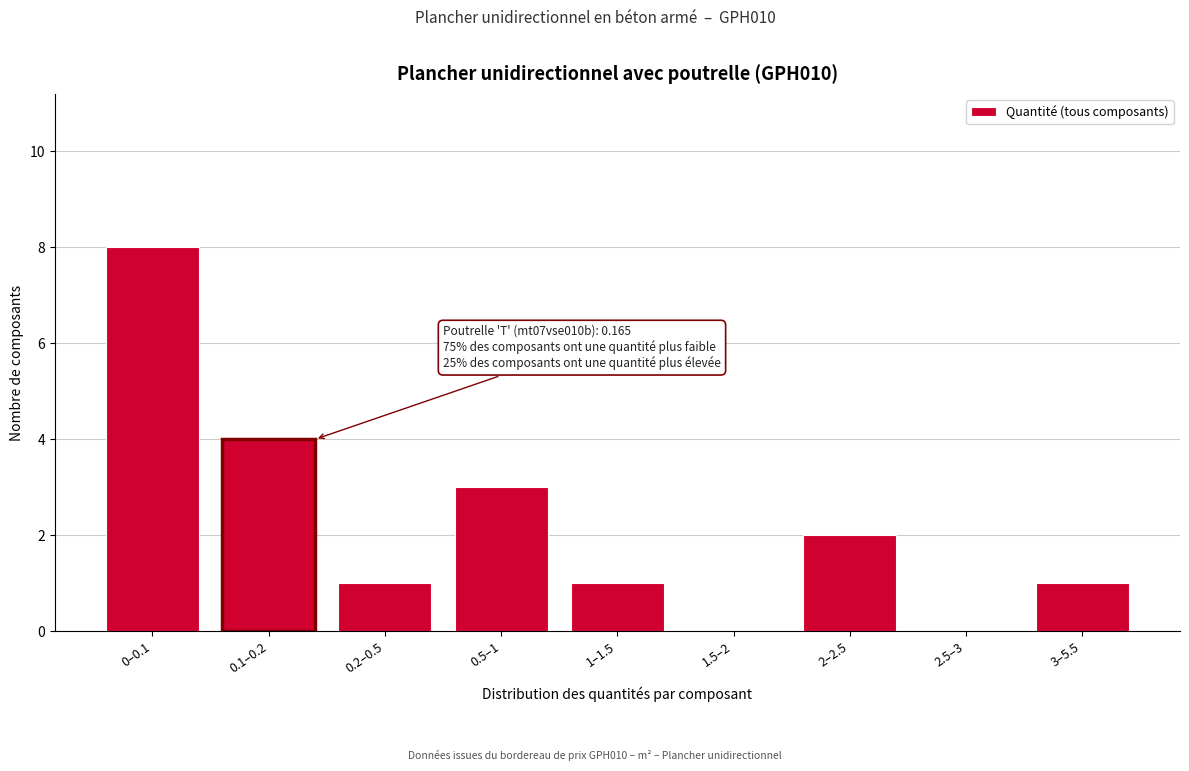

Reading right to left, what are all the values shown in this chart?

3–5.5=1	2.5–3=0	2–2.5=2	1.5–2=0	1–1.5=1	0.5–1=3	0.2–0.5=1	0.1–0.2=4	0–0.1=8